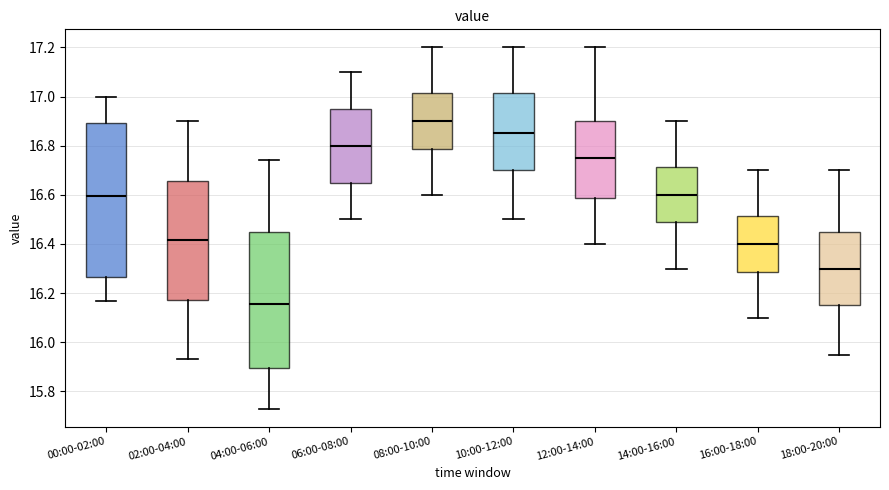

Reading left to right, read every box against the y-axis: the position of its median line, the range the box covers, and the ends of its whiskers. The values are not printed on the chart, so give them approximately, as read against the axis.

00:00-02:00: median 16.60, box 16.26 to 16.90, whiskers 16.18 to 17.00
02:00-04:00: median 16.42, box 16.18 to 16.66, whiskers 15.94 to 16.90
04:00-06:00: median 16.16, box 15.90 to 16.44, whiskers 15.74 to 16.74
06:00-08:00: median 16.80, box 16.66 to 16.96, whiskers 16.50 to 17.10
08:00-10:00: median 16.90, box 16.78 to 17.02, whiskers 16.60 to 17.20
10:00-12:00: median 16.86, box 16.70 to 17.02, whiskers 16.50 to 17.20
12:00-14:00: median 16.76, box 16.58 to 16.90, whiskers 16.40 to 17.20
14:00-16:00: median 16.60, box 16.48 to 16.72, whiskers 16.30 to 16.90
16:00-18:00: median 16.40, box 16.28 to 16.52, whiskers 16.10 to 16.70
18:00-20:00: median 16.30, box 16.16 to 16.46, whiskers 15.96 to 16.70